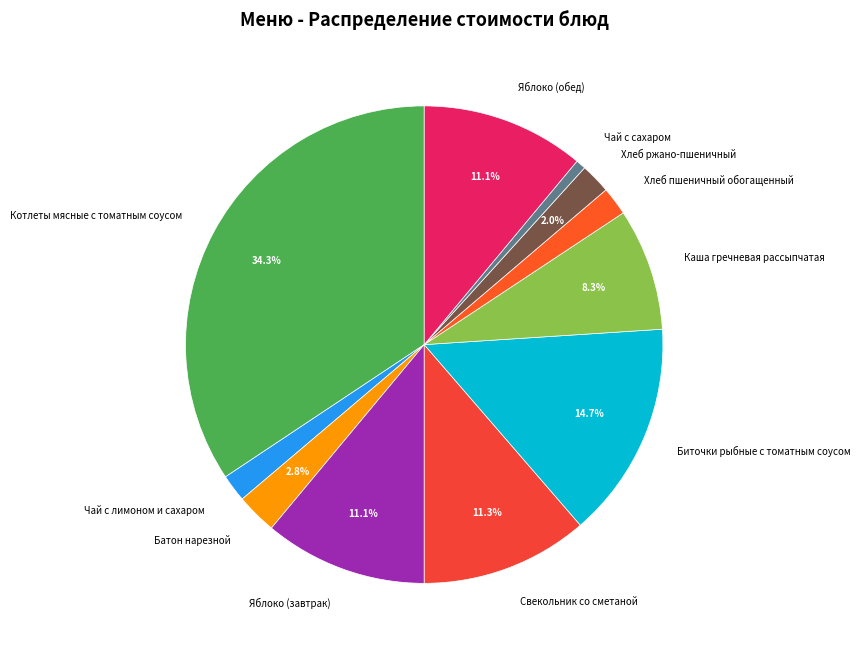

Between Чай с лимоном и сахаром and Биточки рыбные с томатным соусом, which is larger?

Биточки рыбные с томатным соусом